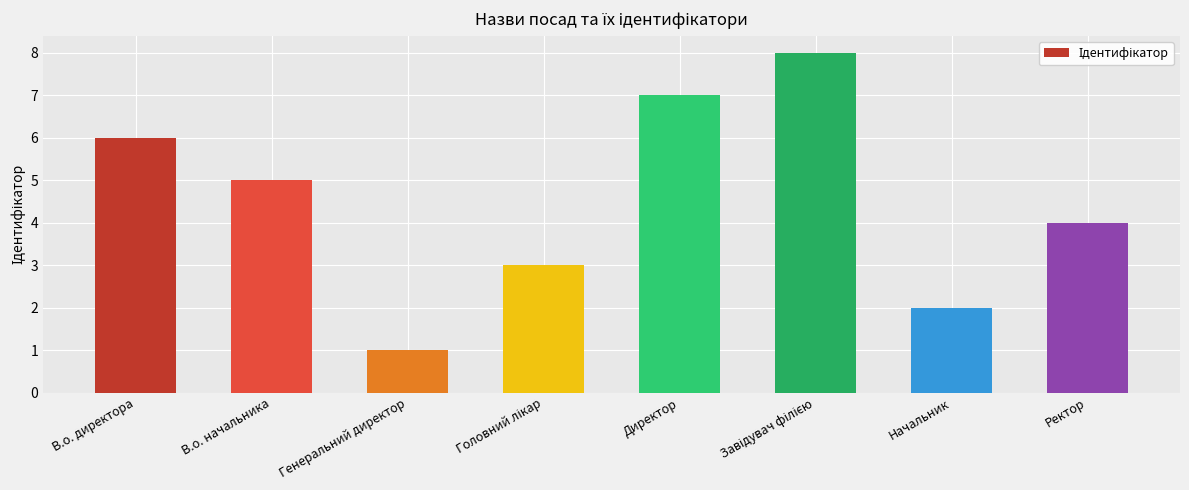

Approximately how many times larger is the value at Начальник compared to Ректор?

0.5